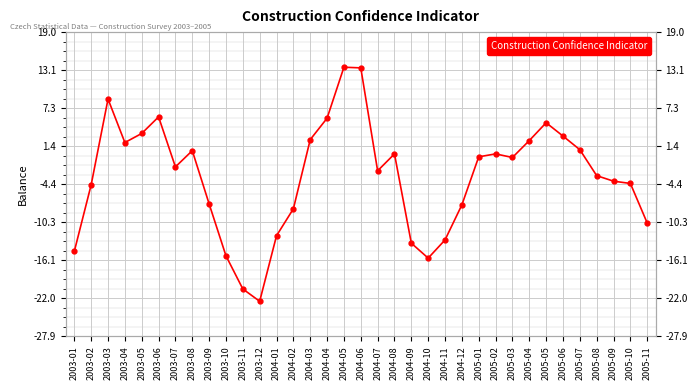

True or false: the data has more than 0 interior local peaks.

True